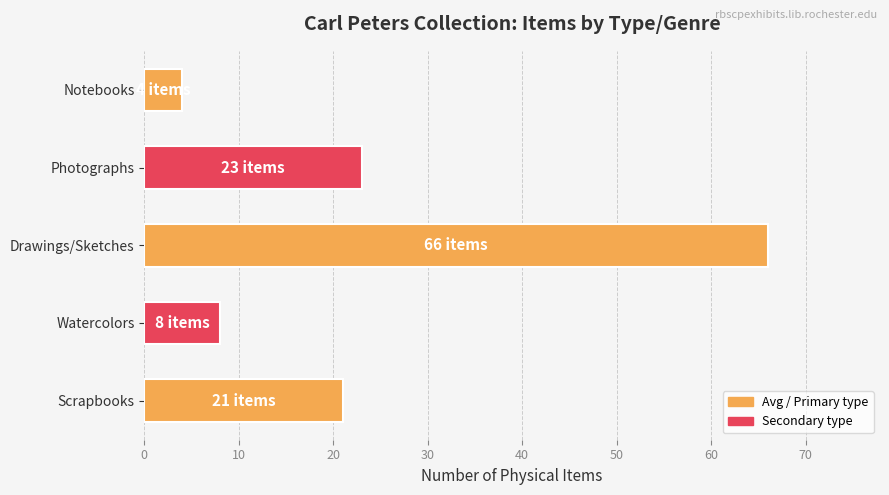

How many bars are there in total?

5